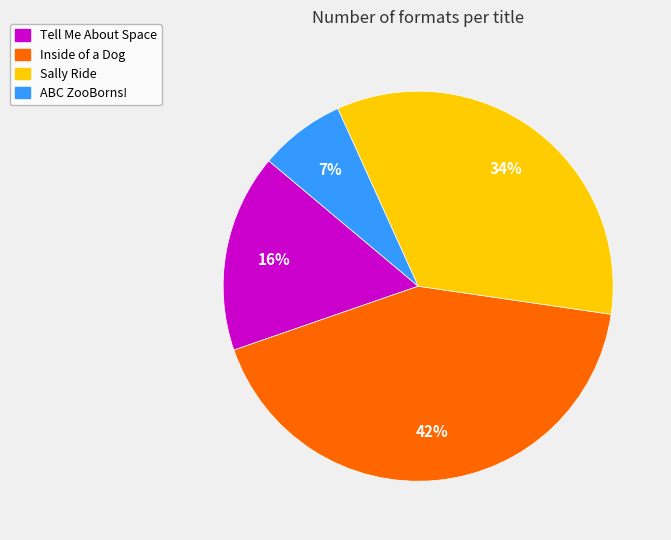

Which slice is the largest?

Inside of a Dog